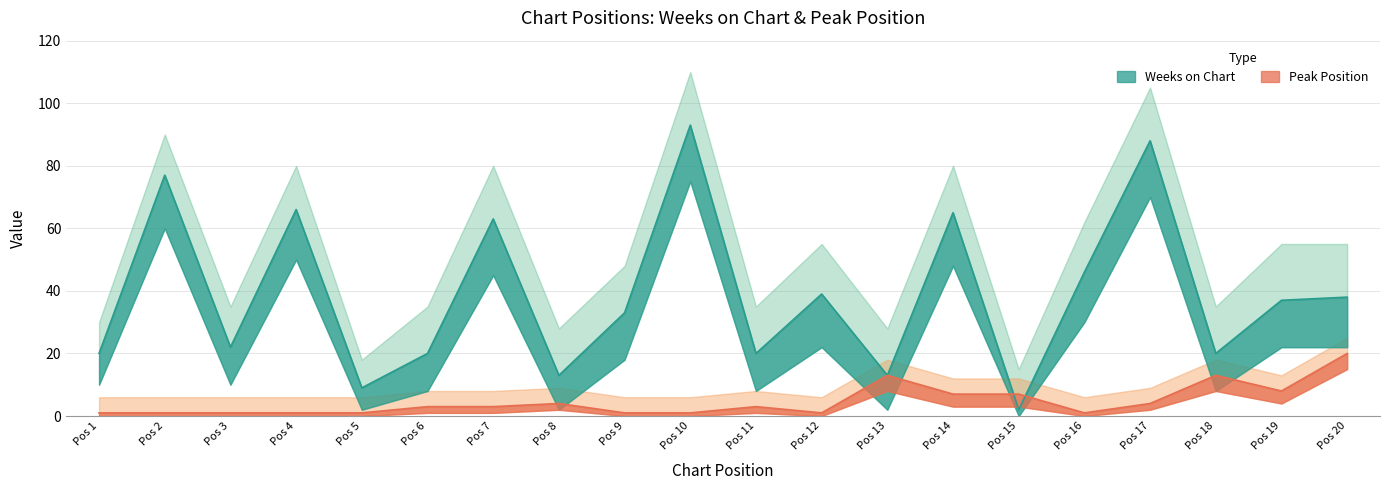

What is the difference between the maximum and second lowest values in the Peak Position series?

19